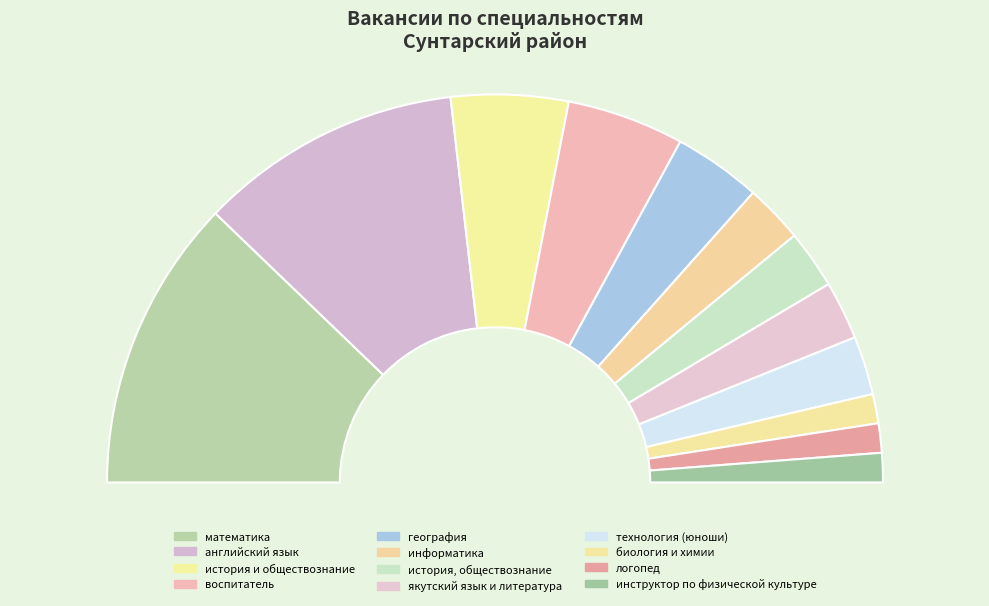

To the nearest percent, what portion does география represent?

7%